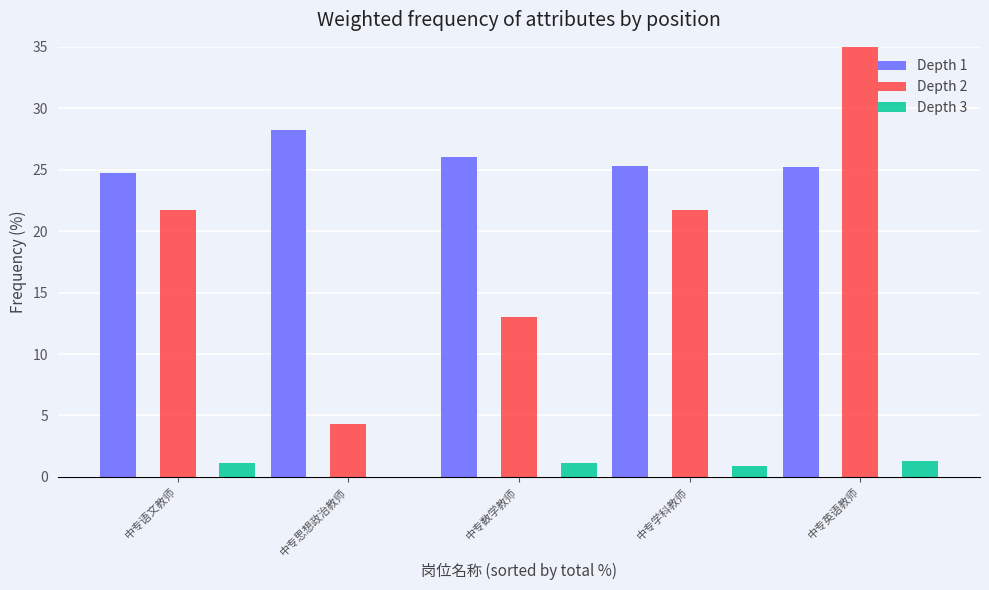

Reading left to right, list all the values displayed in this chart.

Depth 1: 24.7	28.2	26.0	25.3	25.2
Depth 2: 21.7	4.3	13.0	21.7	39.1
Depth 3: 1.1	0.0	1.2	0.9	1.3